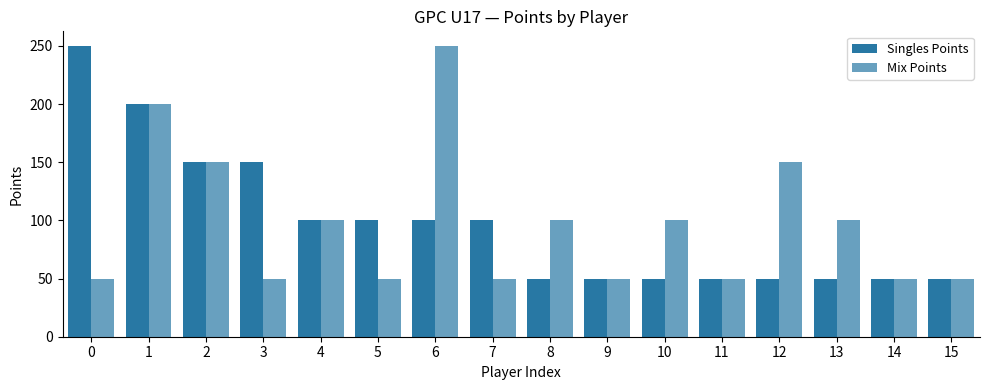

Reading left to right, extract all data points from this chart.

Singles Points: 250	200	150	150	100	100	100	100	50	50	50	50	50	50	50	50
Mix Points: 50	200	150	50	100	50	250	50	100	50	100	50	150	100	50	50